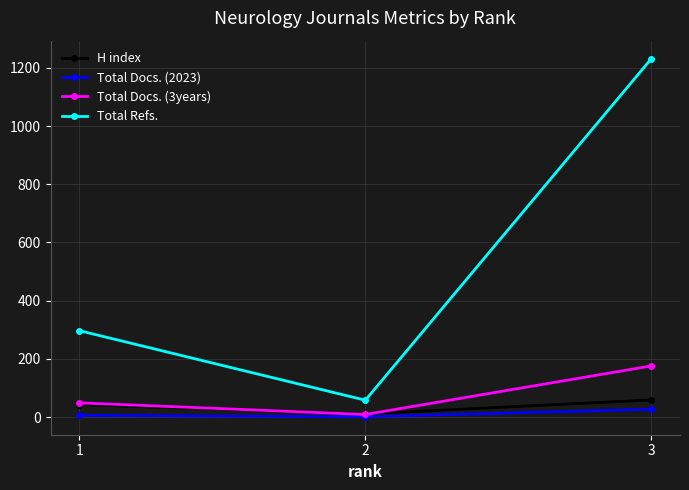

Is the value of Total Docs. (2023) at 1 greater than the value of H index at 1?

No